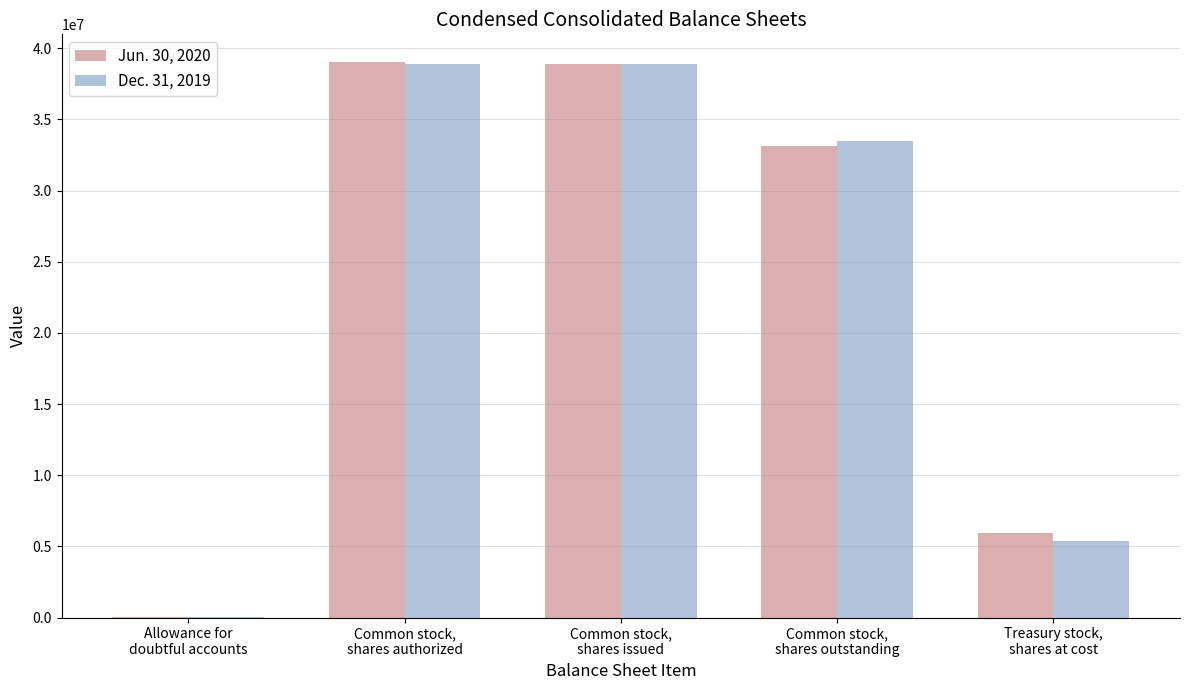

What is the average value of the Jun. 30, 2020 series?

23386953